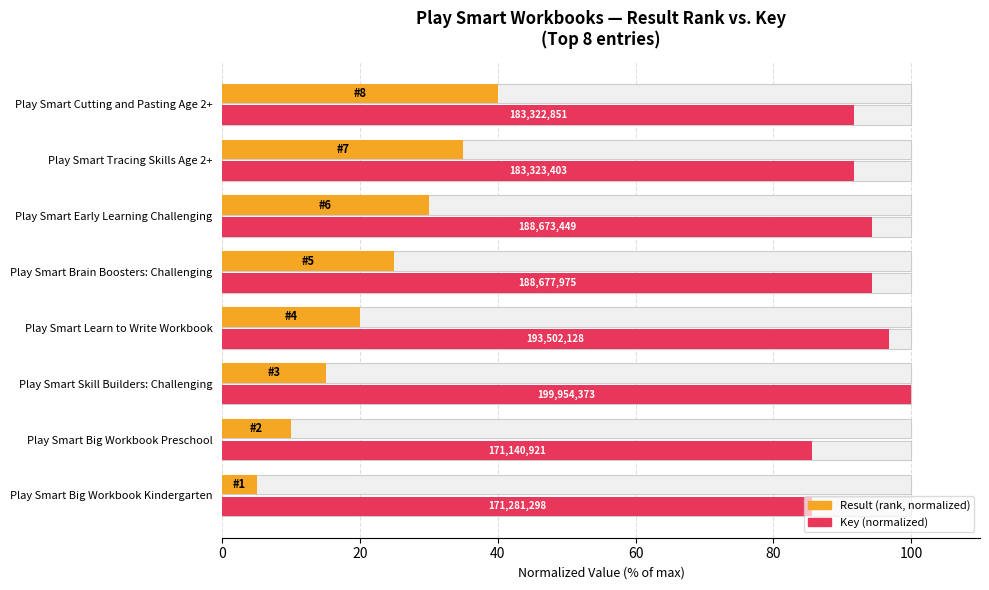

How many values in the Result (rank, normalized) series are below 25?

4